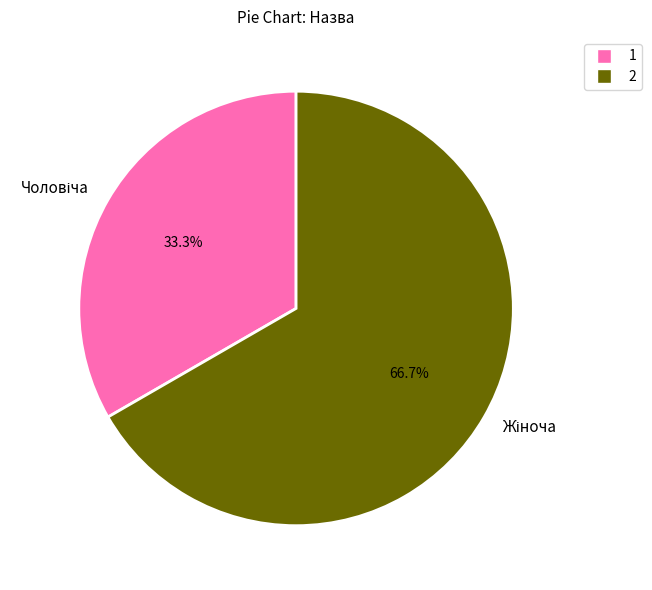

Is there any slice that represents more than half of the pie?

Yes